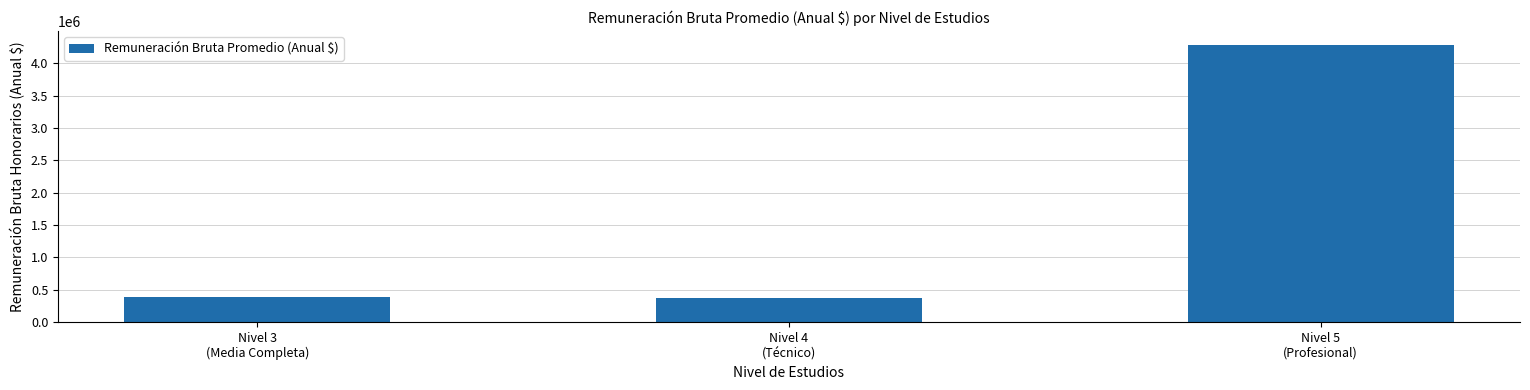

What is the greatest value displayed?

4285270